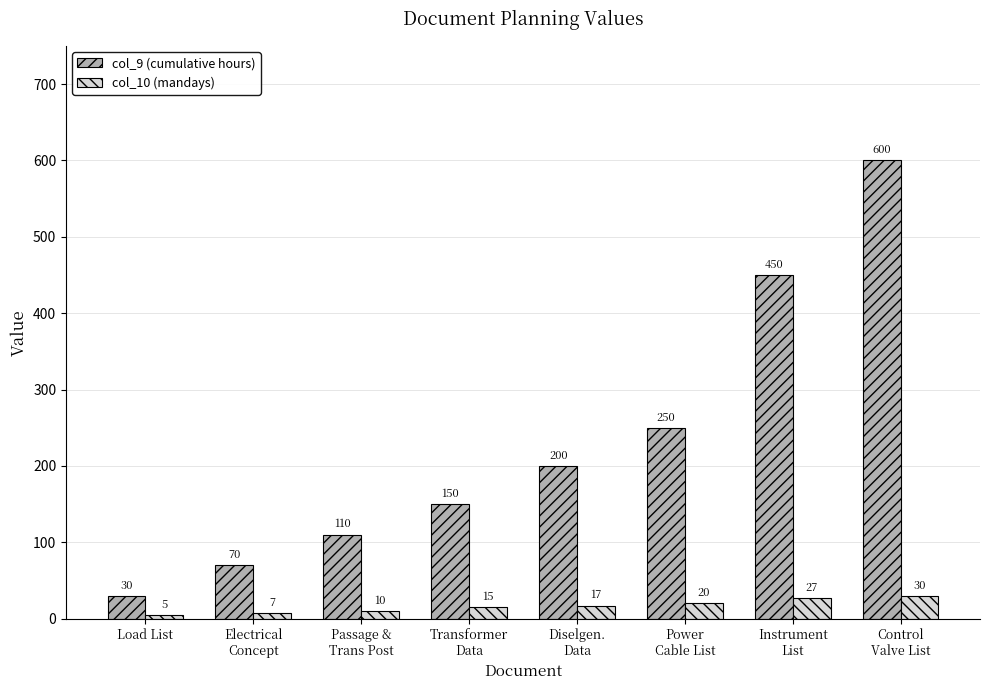

At which category does the chart reach its peak across all series?

Control
Valve List